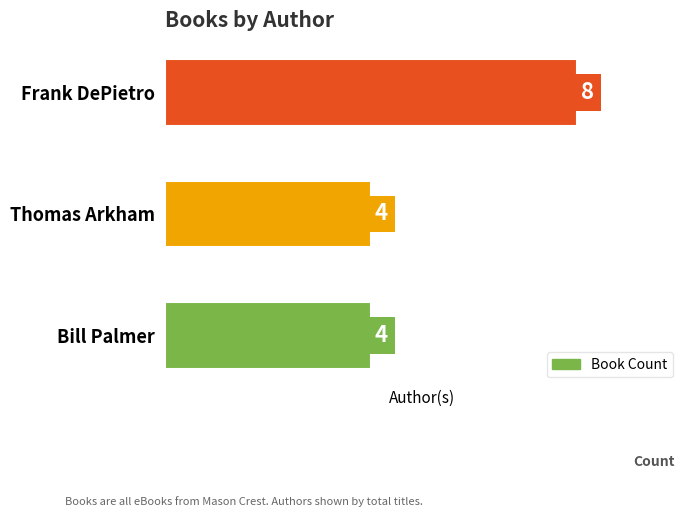

Reading bottom to top, list all the values displayed in this chart.

Bill Palmer=4	Thomas Arkham=4	Frank DePietro=8